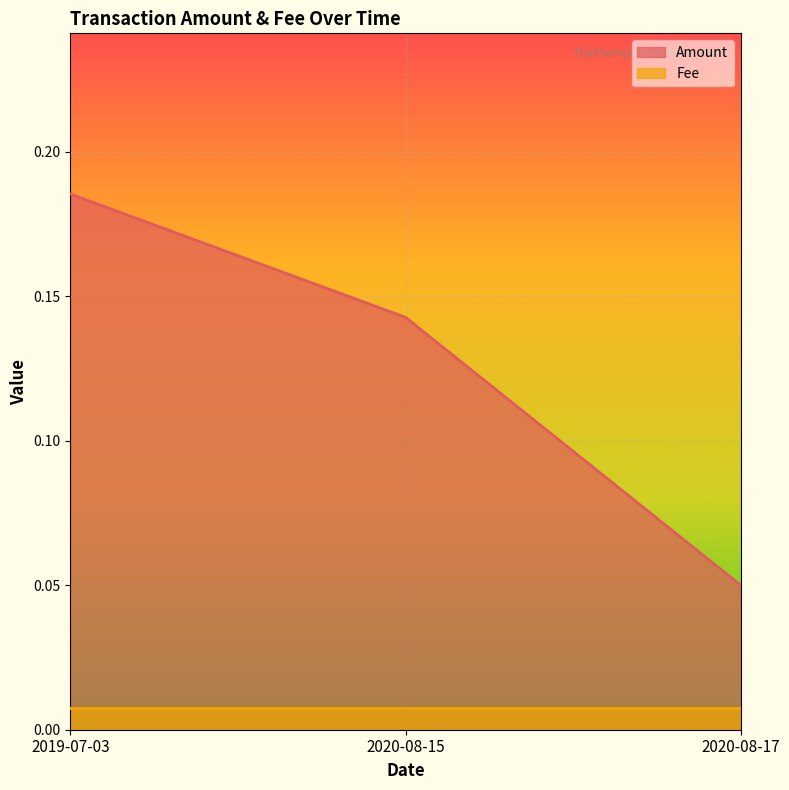

List the labels in order of value, smallest first.

2020-08-17, 2020-08-15, 2019-07-03